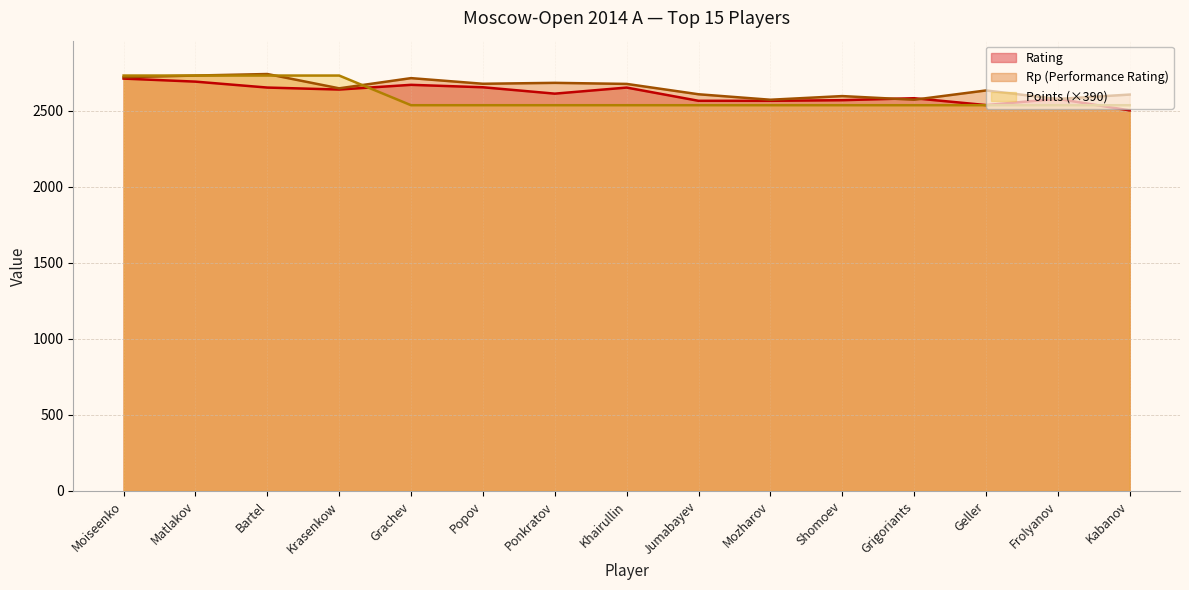

At which category does the chart reach its minimum across all series?

Kabanov